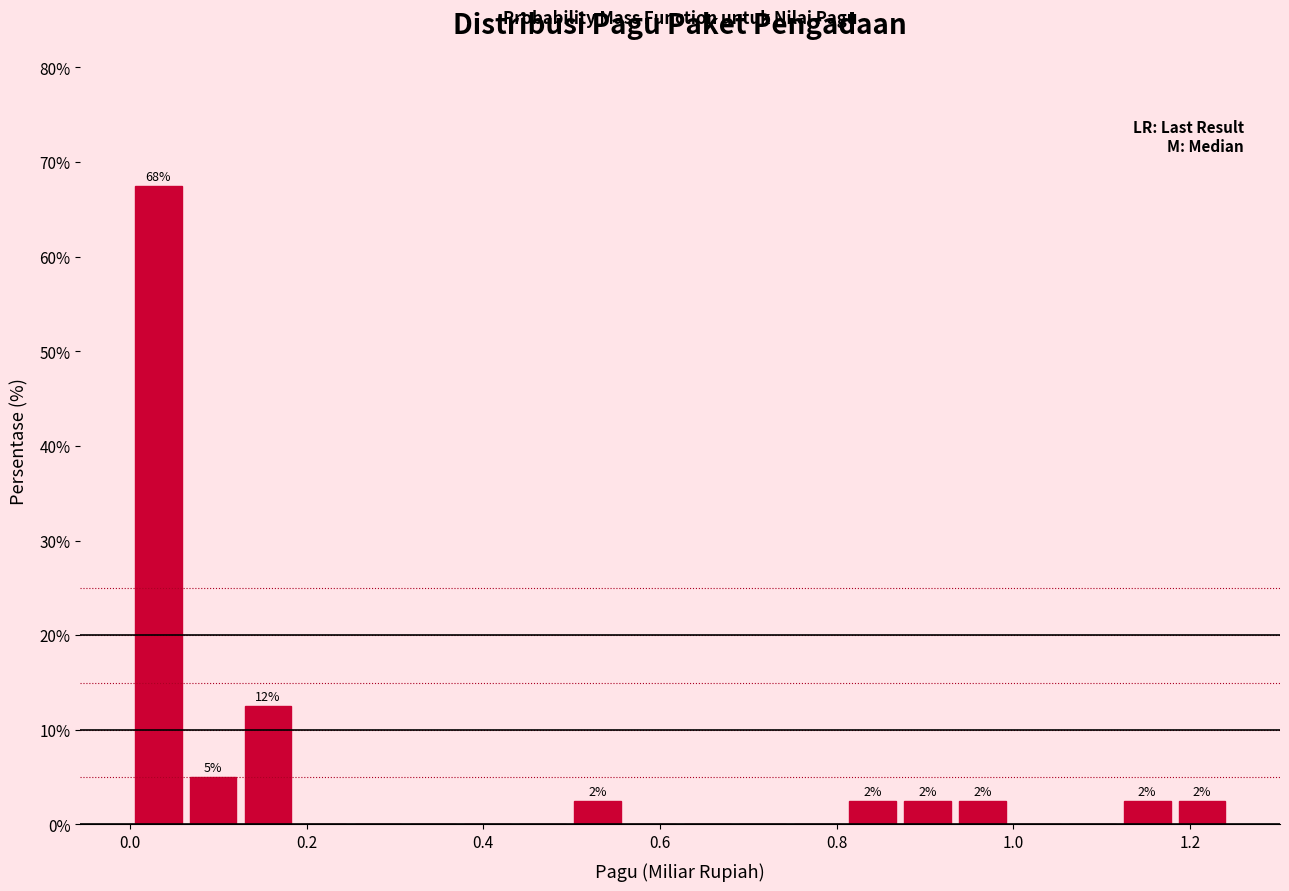

Around what value on the x-axis is the tallest bar? Give the approximate position of its centre, as read against the axis.

0.04